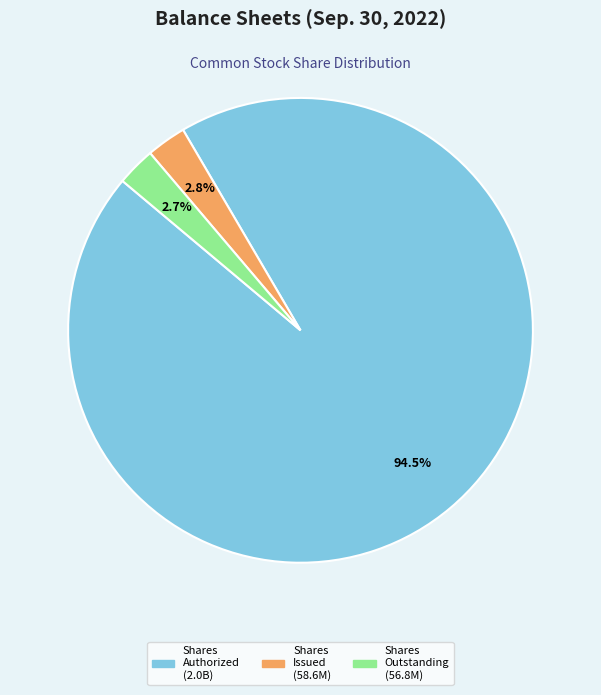

Does any single category account for the majority?

Yes